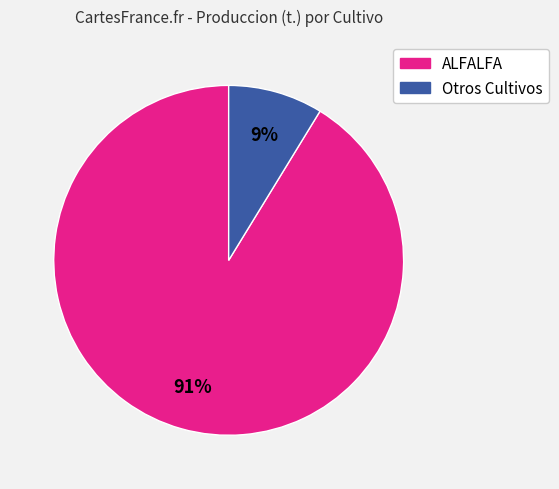

To the nearest percent, what is the average slice percentage?

50%